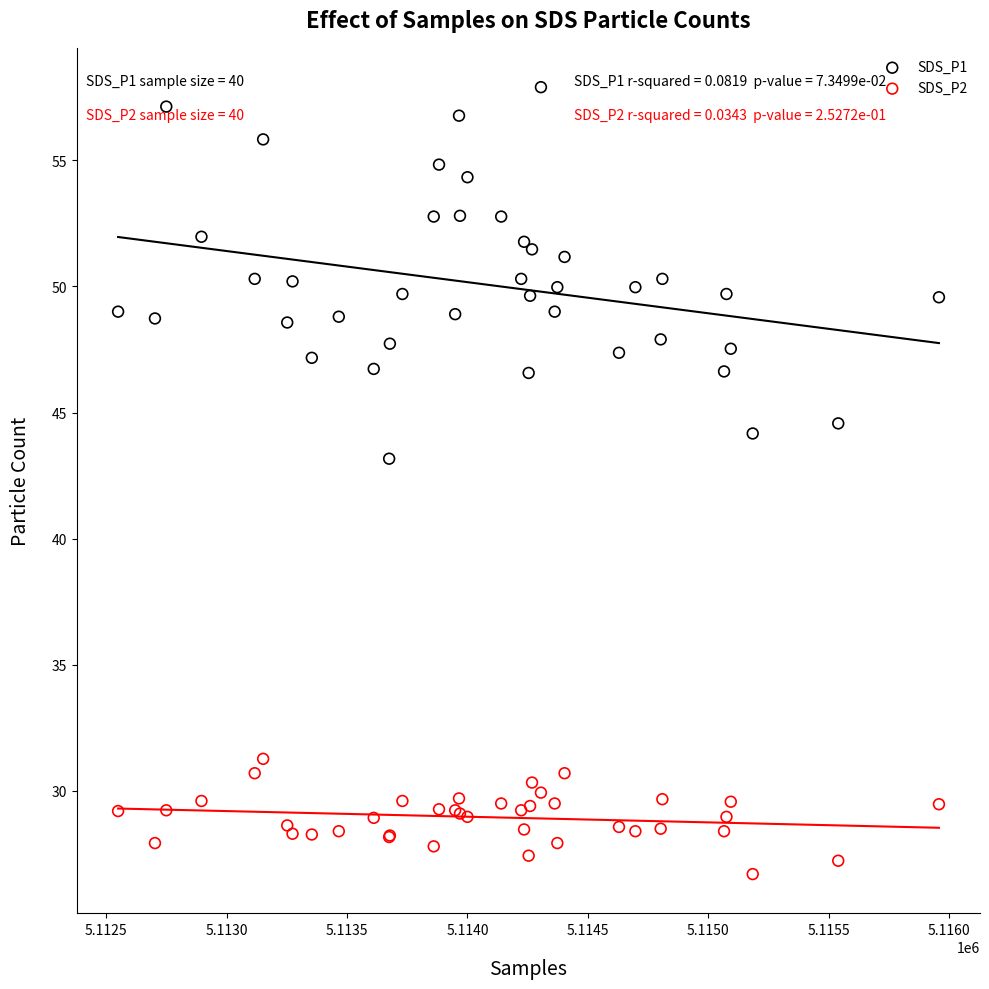

Which series reaches the maximum Y coordinate?

SDS_P1